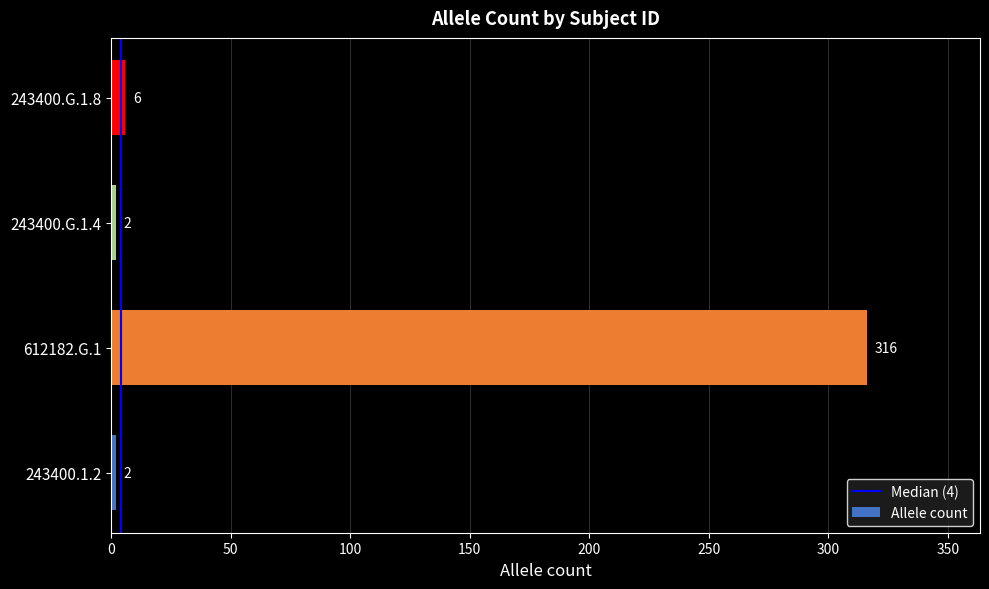

What is the greatest value displayed?

316